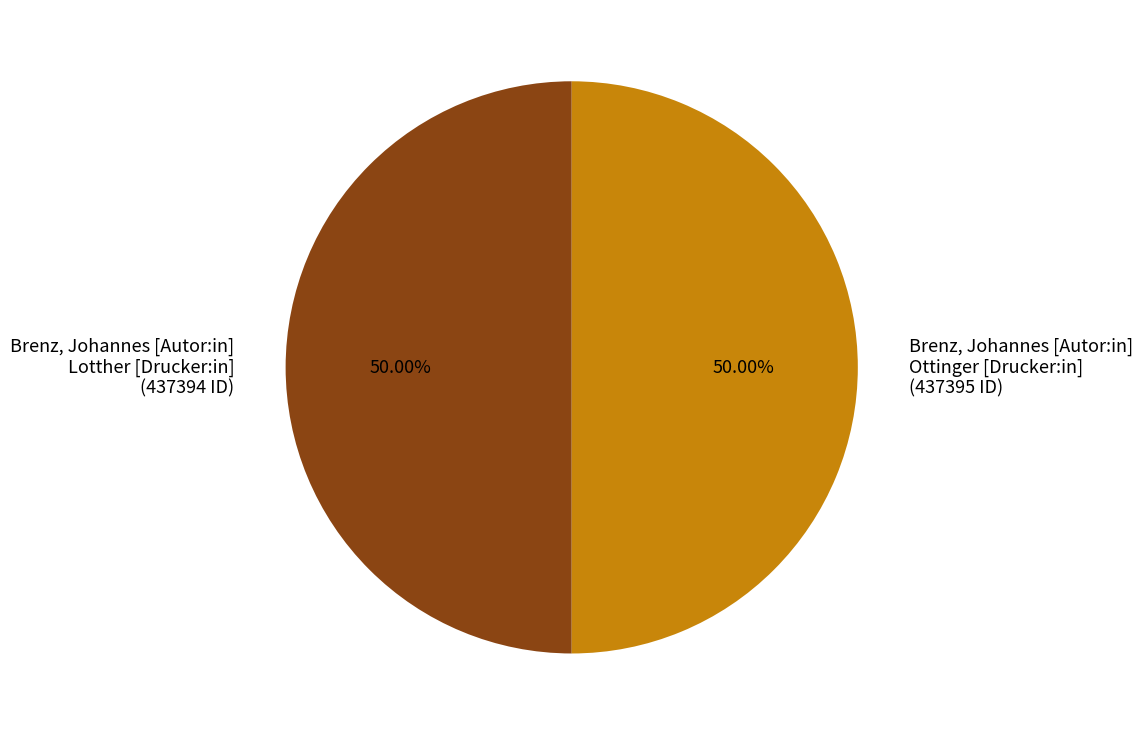

Approximately how many times larger is the value at Brenz, Johannes [Autor:in] Lotther [Drucker:in] (437394 ID) compared to Brenz, Johannes [Autor:in] Ottinger [Drucker:in] (437395 ID)?

1.0